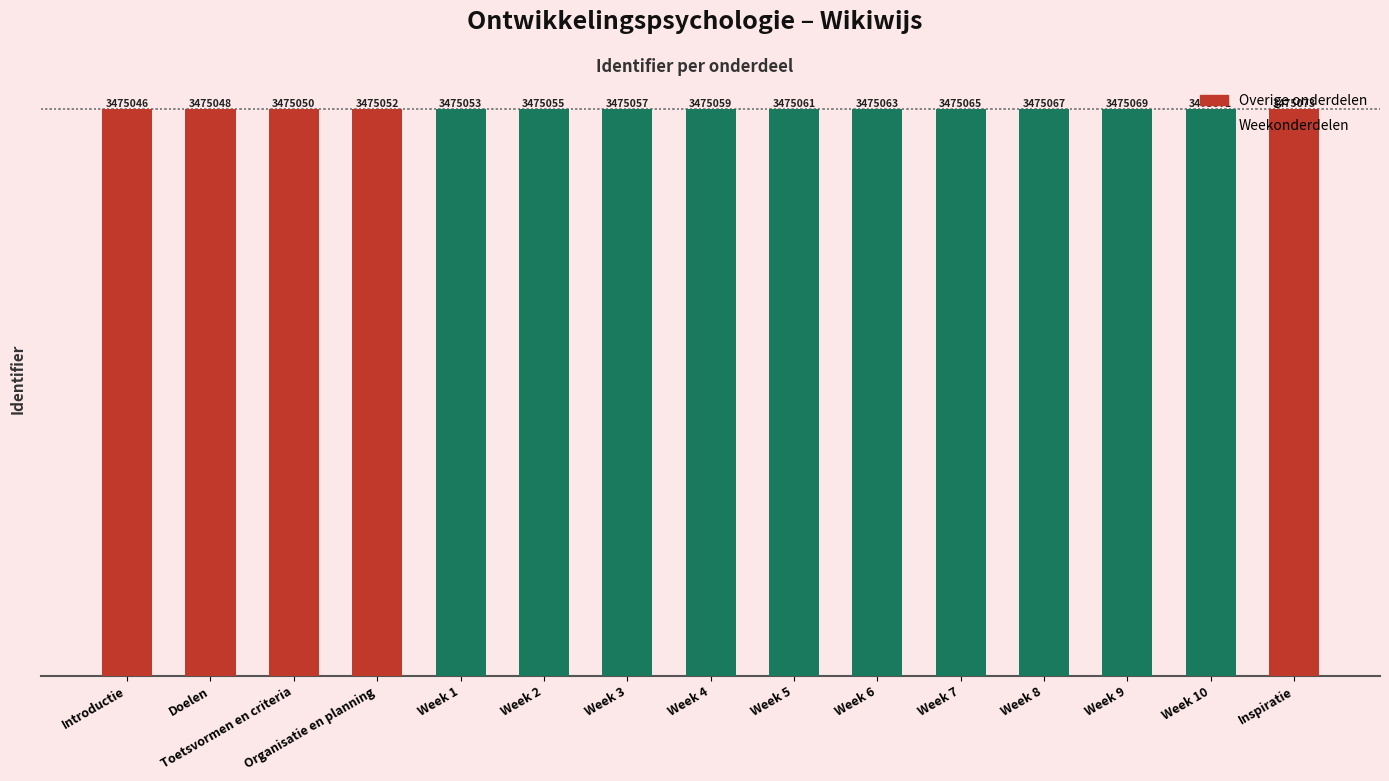

At which label is the value closest to 3475059?

Week 4